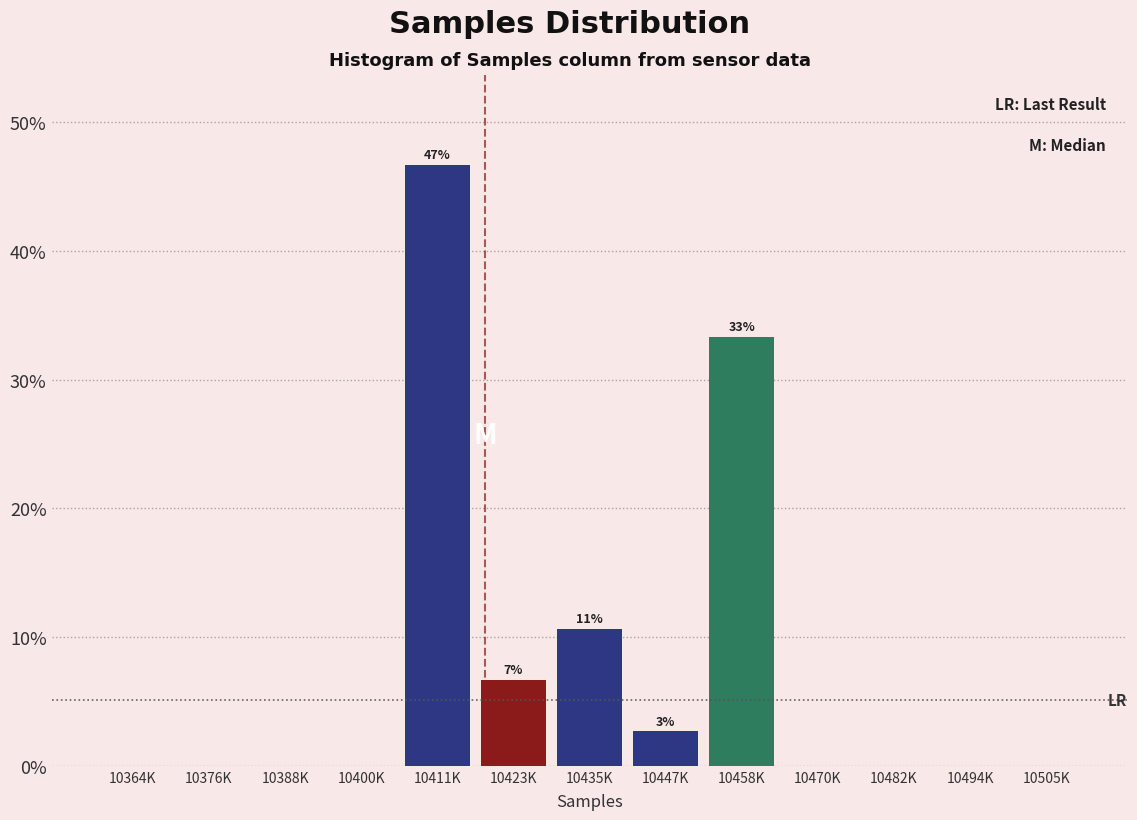

Reading right to left, extract all data points from this chart.

10505K=0.0	10494K=0.0	10482K=0.0	10470K=0.0	10458K=33.3	10447K=2.7	10435K=10.7	10423K=6.7	10411K=46.7	10400K=0.0	10388K=0.0	10376K=0.0	10364K=0.0